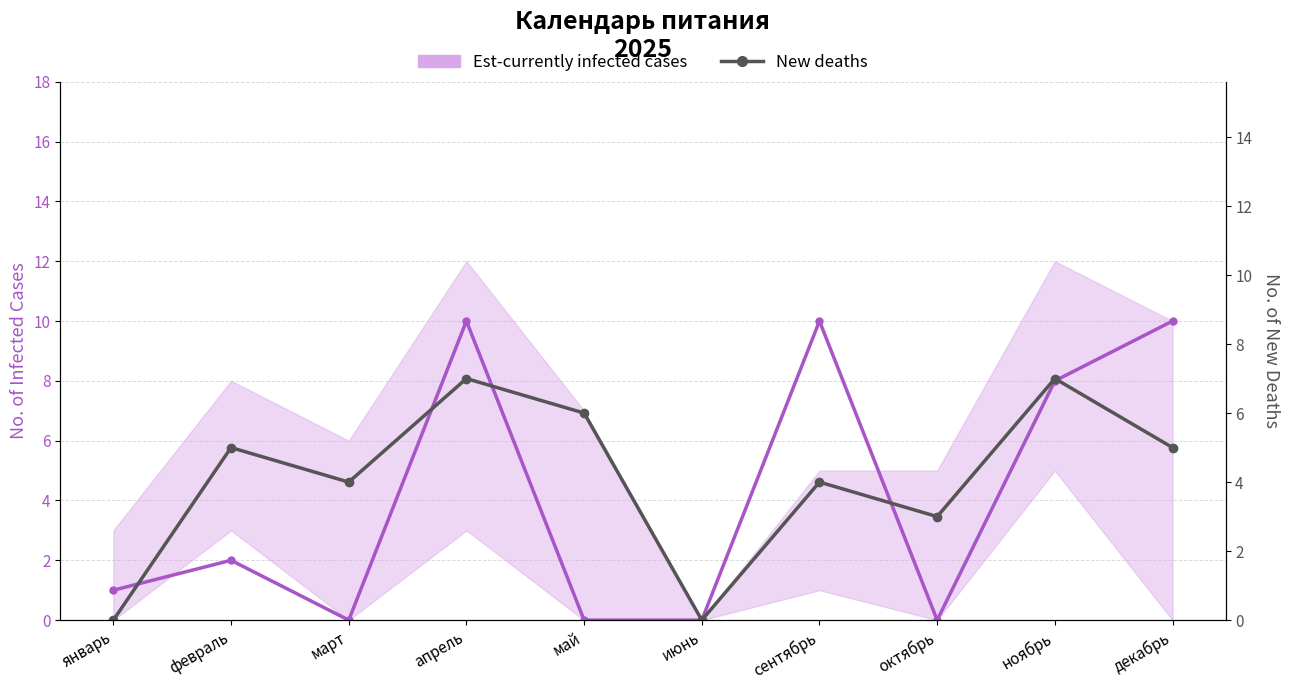

At which label is New deaths closest to 3?

октябрь